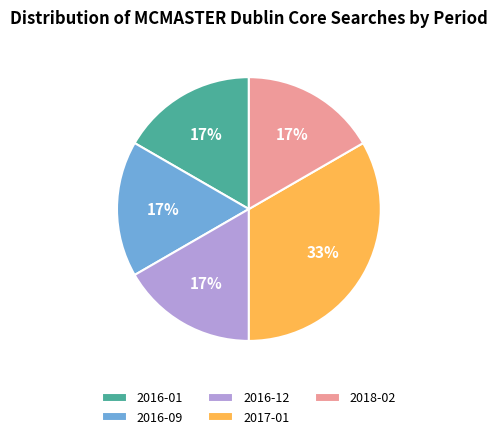

To the nearest percent, what is the average slice percentage?

20%